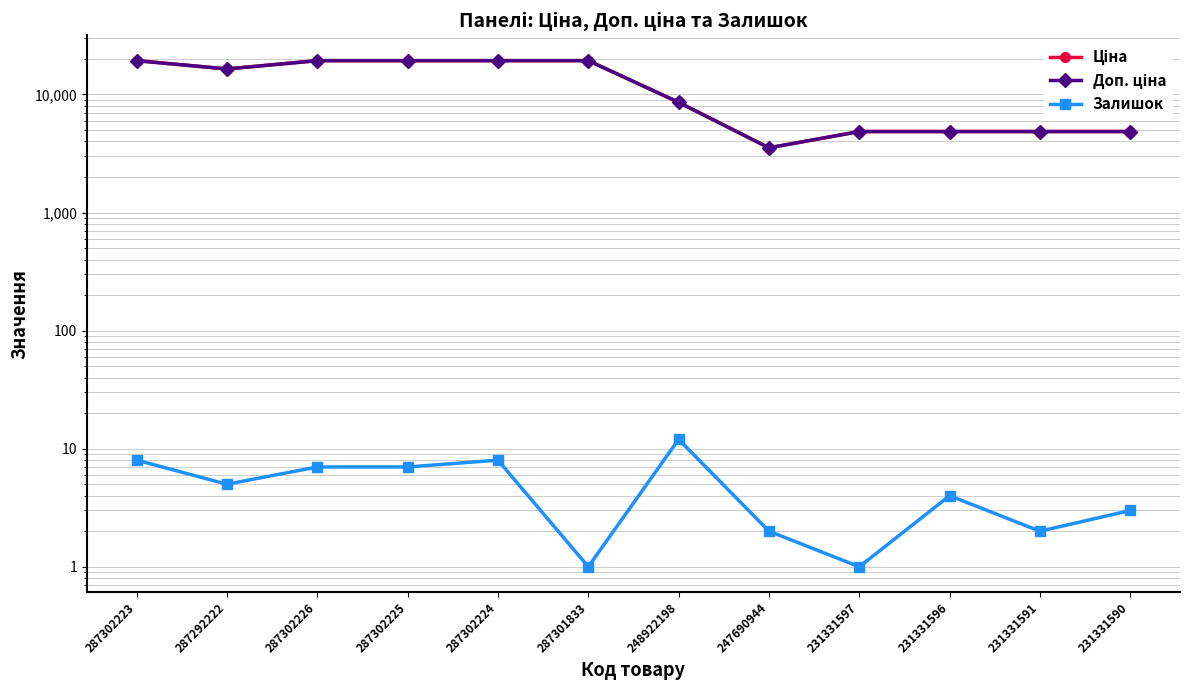

How many distinct data groups are displayed?

3